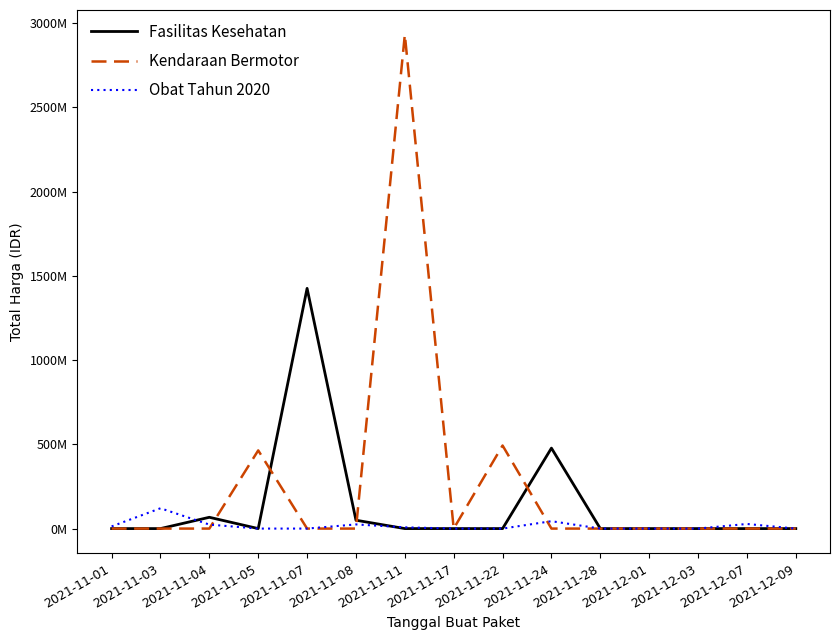

At 2021-11-01, list the series in order from smallest to largest.

Fasilitas Kesehatan, Kendaraan Bermotor, Obat Tahun 2020